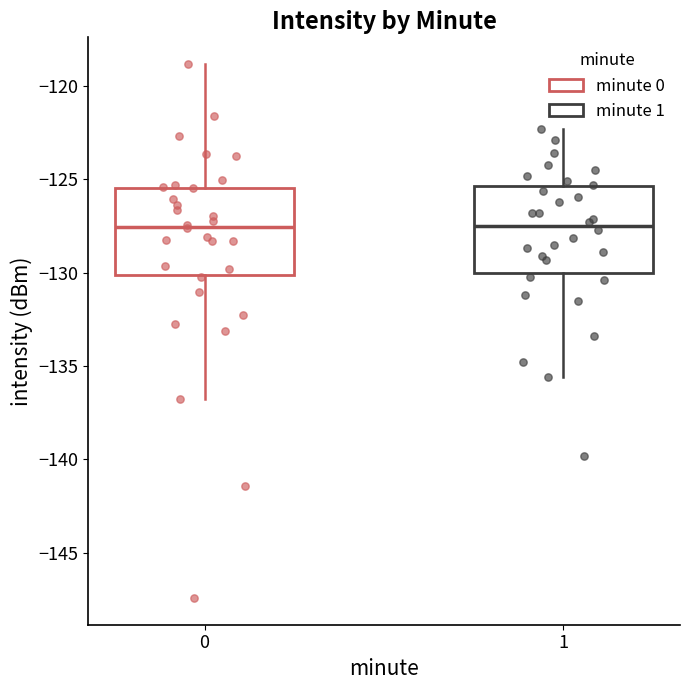

Where is the lower edge of the box at x = 1 on the y-axis? The values are not printed on the chart, so give them approximately, as read against the axis.

-130.0